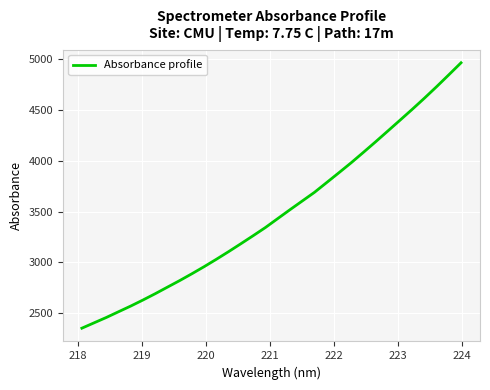

What is the difference between the maximum and minimum values?

2615.2